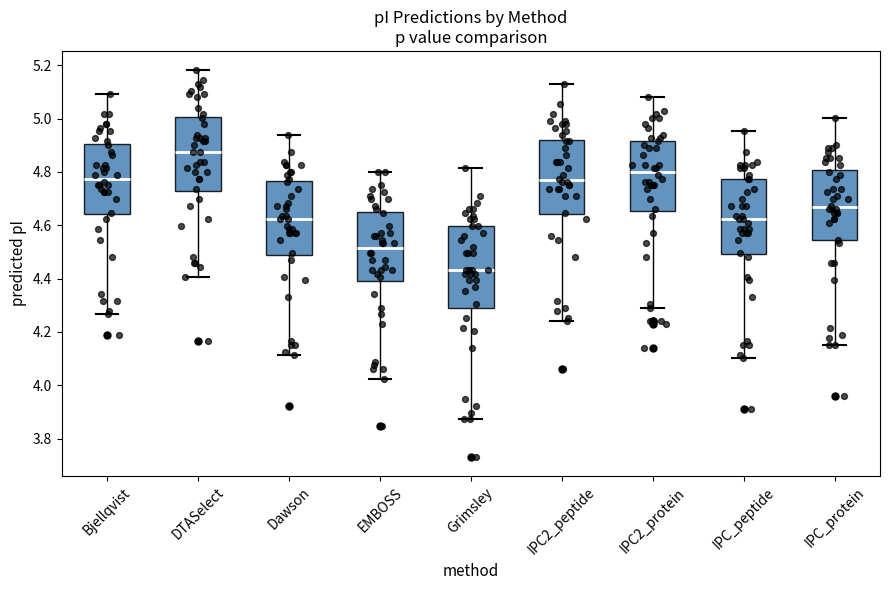

Which box's median line is the highest?

DTASelect